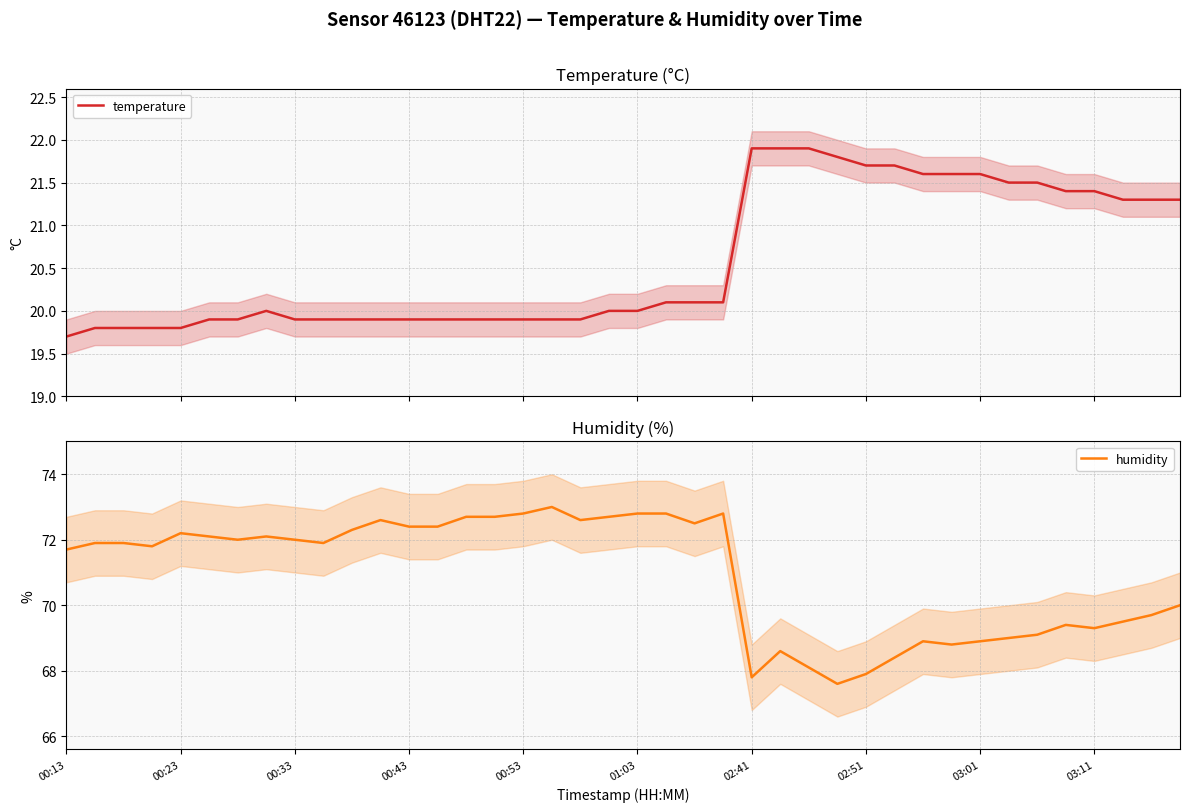

Reading left to right, extract all data points from this chart.

temperature: 19.7	19.8	19.8	19.8	19.8	19.9	19.9	20.0	19.9	19.9	19.9	19.9	19.9	19.9	19.9	19.9	19.9	19.9	19.9	20.0	20.0	20.1	20.1	20.1	21.9	21.9	21.9	21.8	21.7	21.7	21.6	21.6	21.6	21.5	21.5	21.4	21.4	21.3	21.3	21.3
humidity: 71.7	71.9	71.9	71.8	72.2	72.1	72.0	72.1	72.0	71.9	72.3	72.6	72.4	72.4	72.7	72.7	72.8	73.0	72.6	72.7	72.8	72.8	72.5	72.8	67.8	68.6	68.1	67.6	67.9	68.4	68.9	68.8	68.9	69.0	69.1	69.4	69.3	69.5	69.7	70.0